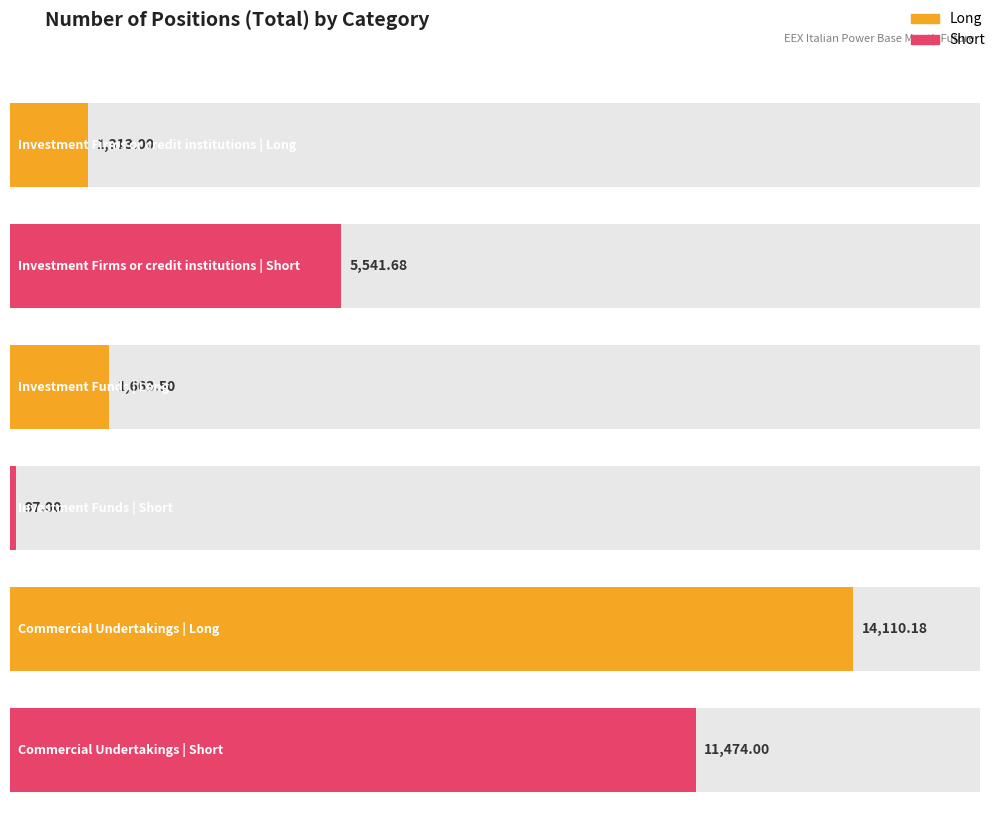

Which category has the highest value in the Short series?

Commercial Undertakings